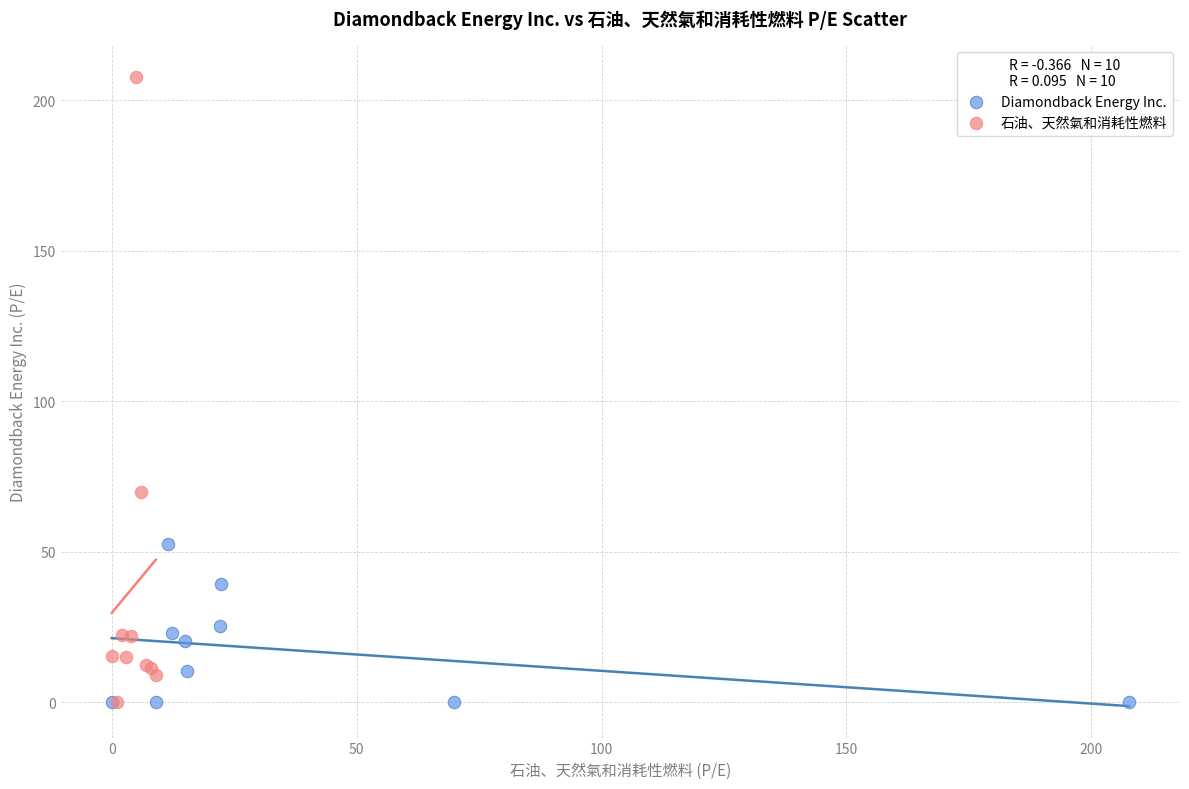

Which series reaches the maximum Y coordinate?

石油、天然氣和消耗性燃料